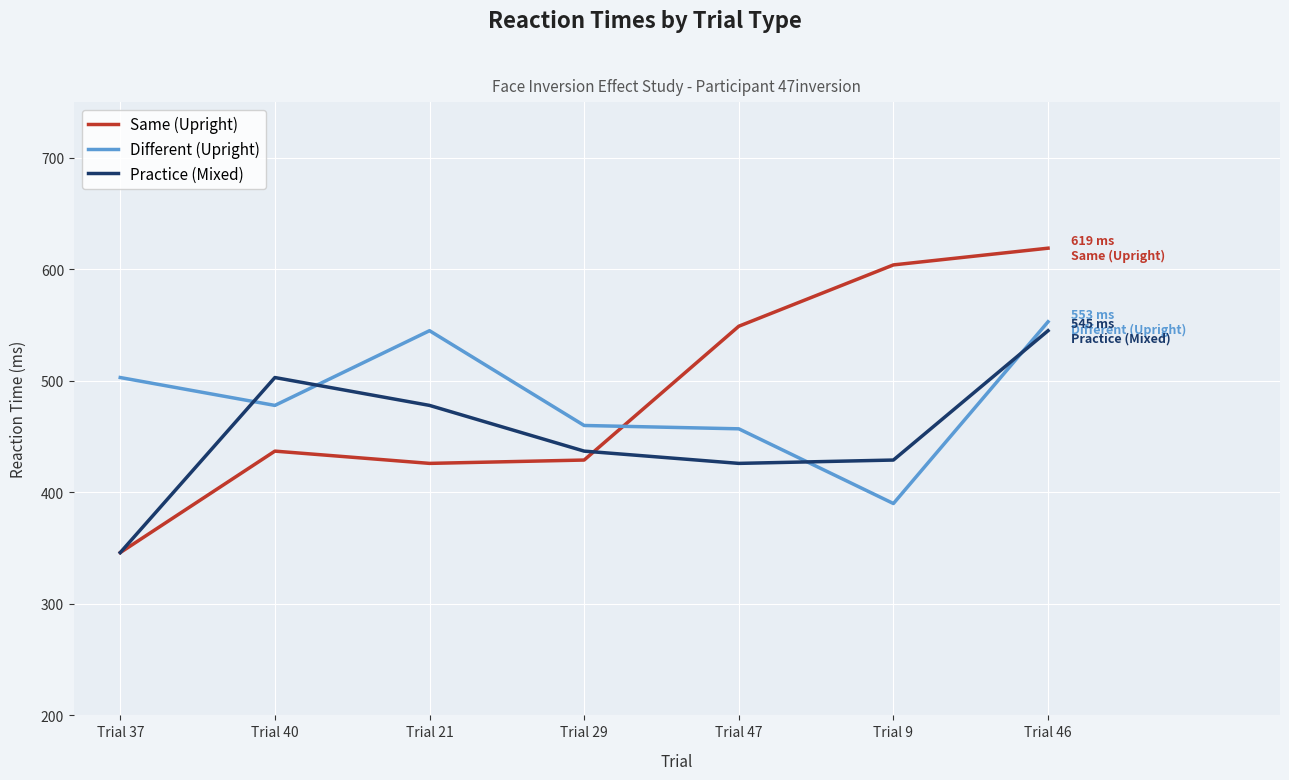

How many intersections are there between Same (Upright) and Different (Upright)?

1